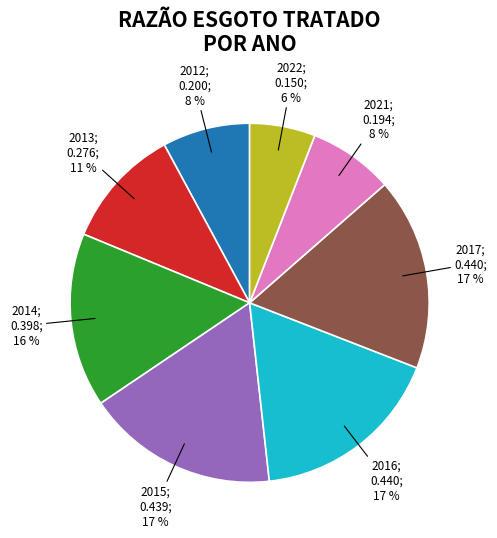

To the nearest percent, what is the difference between the largest and smallest slice percentages?

11%